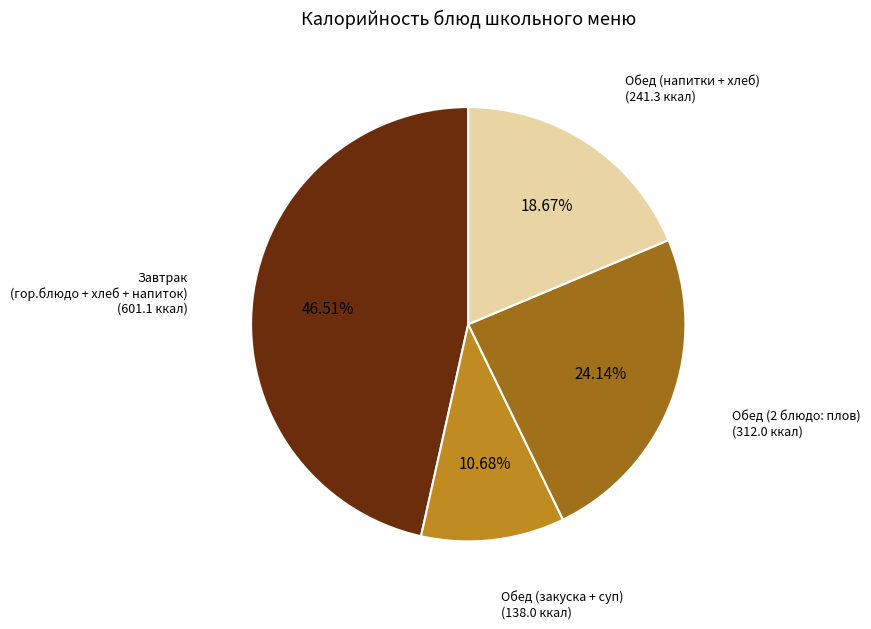

Does any single category account for the majority?

No